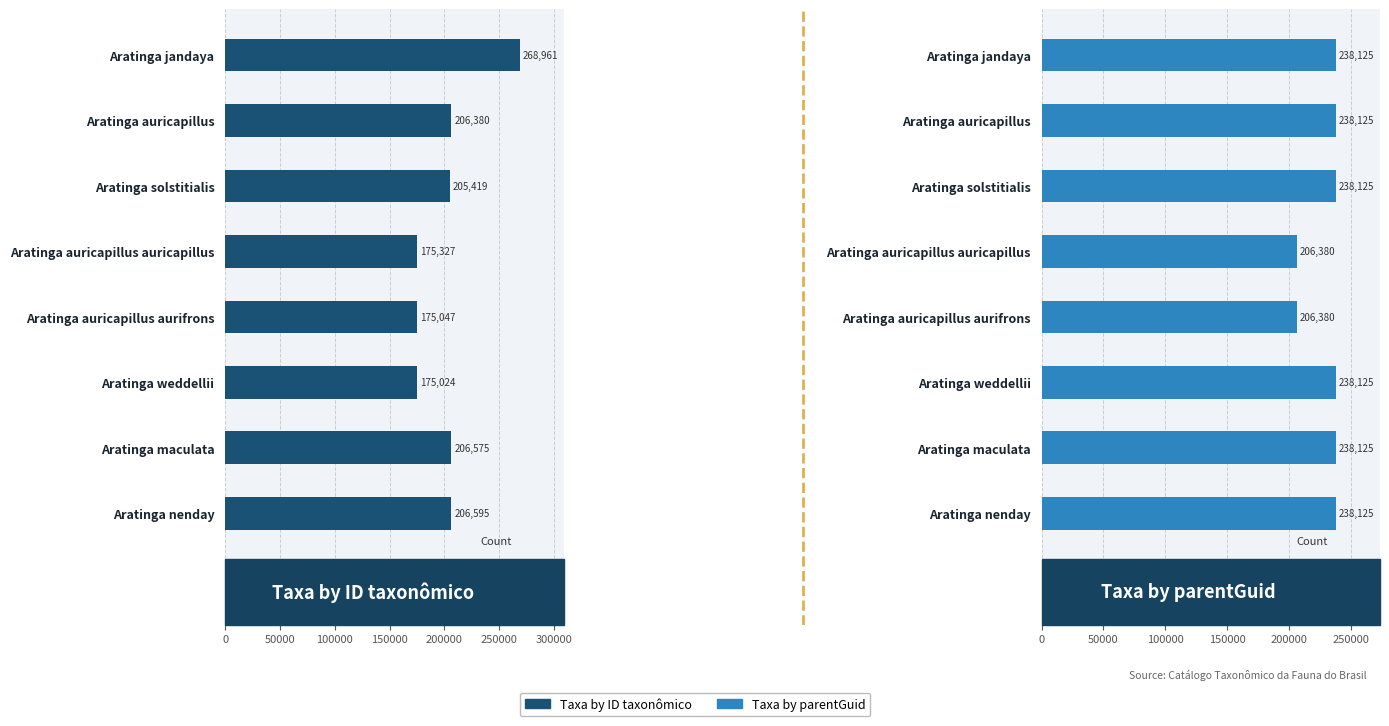

What are all the series names shown in the legend?

Taxa by ID taxonômico, Taxa by parentGuid